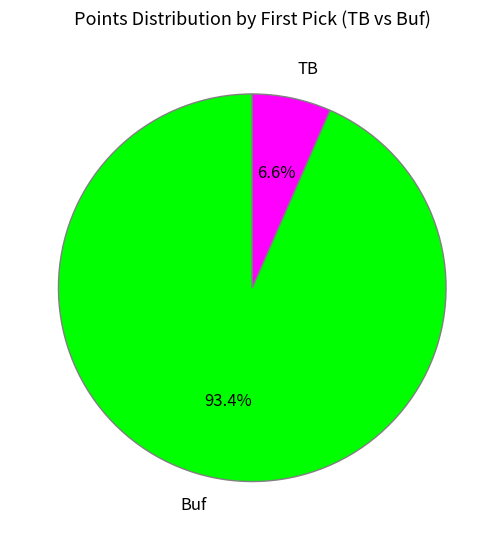

Which has a higher value, Buf or TB?

Buf